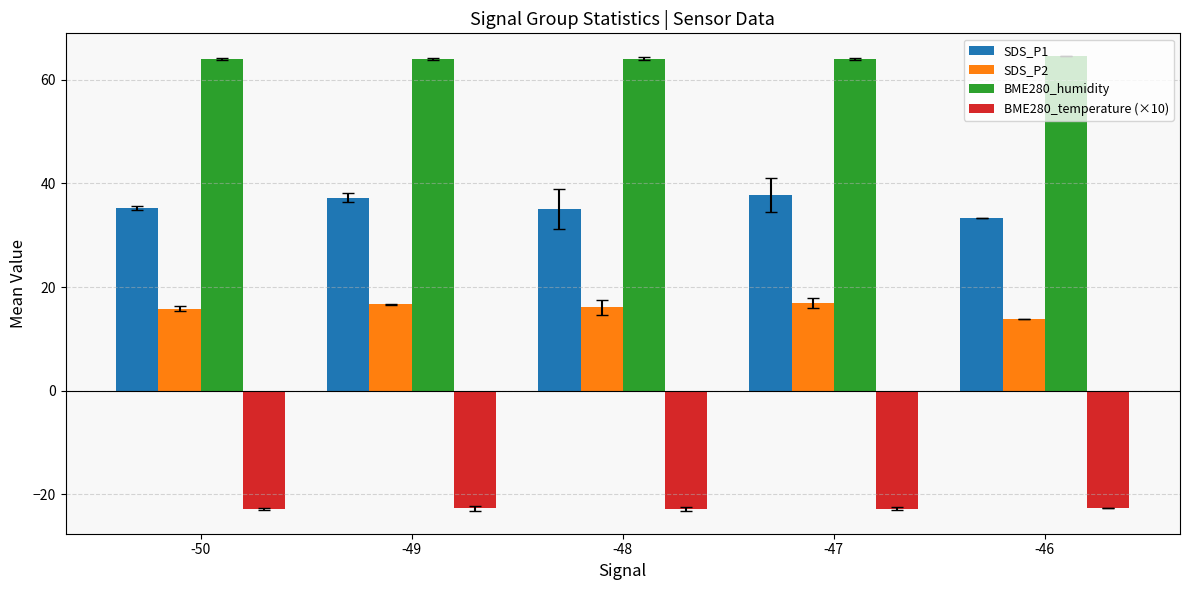

Rank the series by their average value, from lowest to highest.

BME280_temperature (×10), SDS_P2, SDS_P1, BME280_humidity